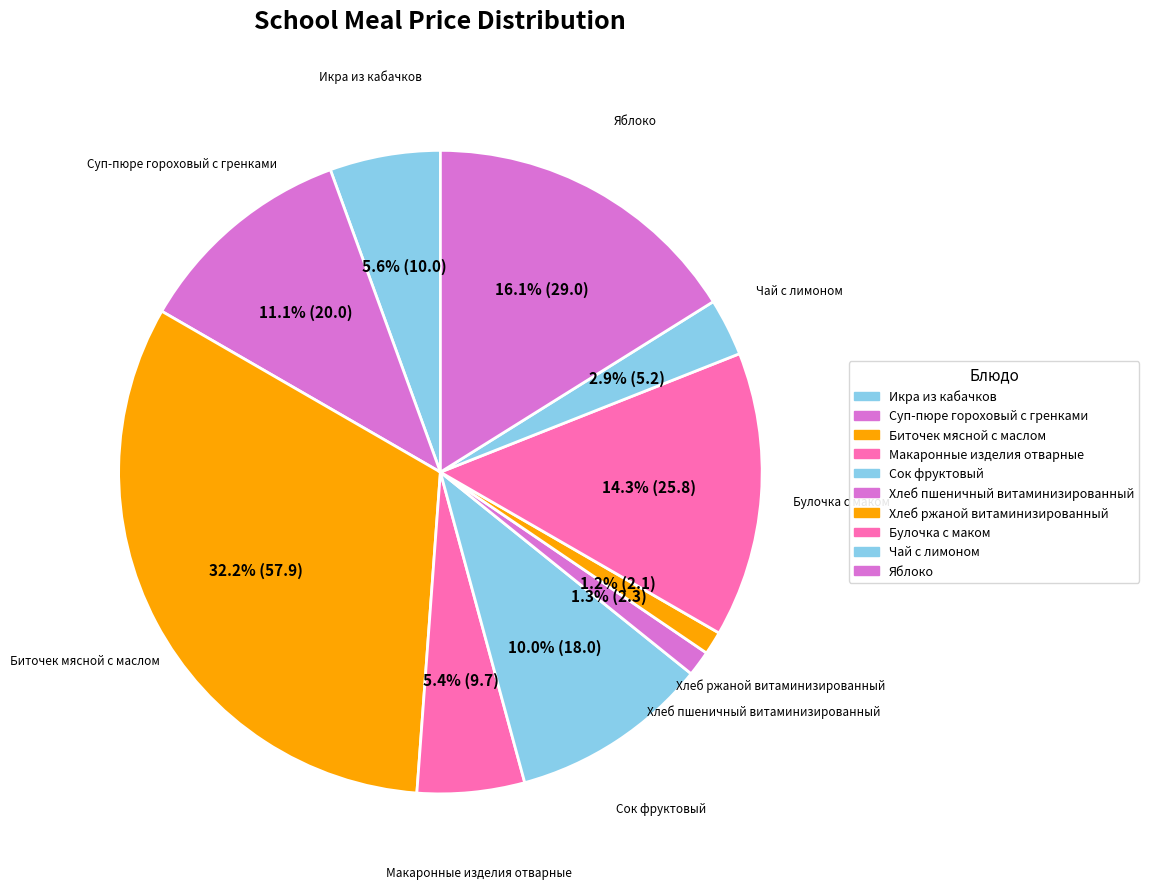

Is there a majority slice in this chart?

No